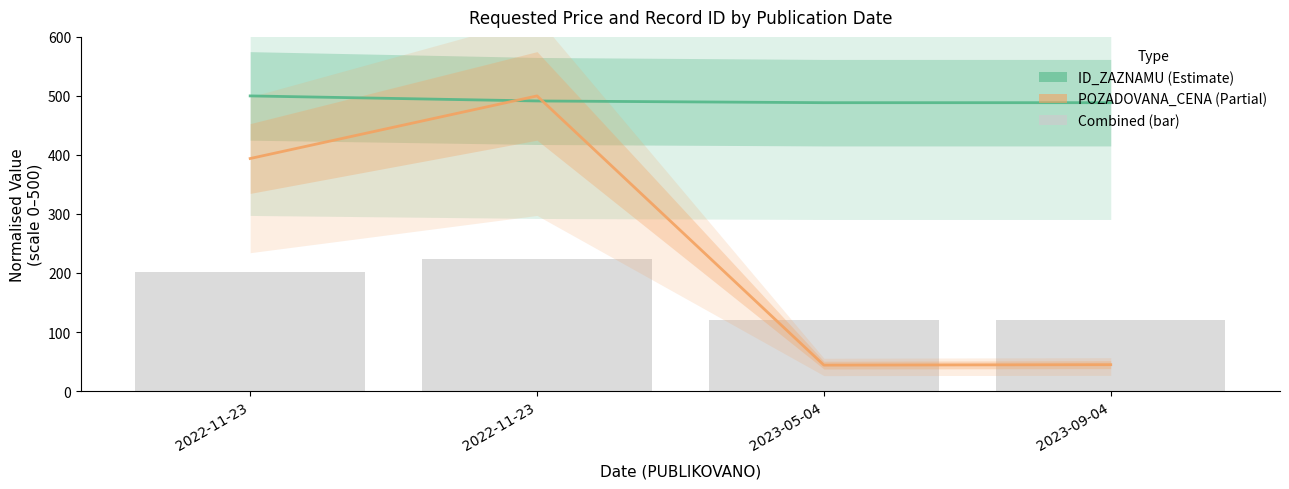

Between 2022-11-23 and 2022-11-23, which is larger?

2022-11-23